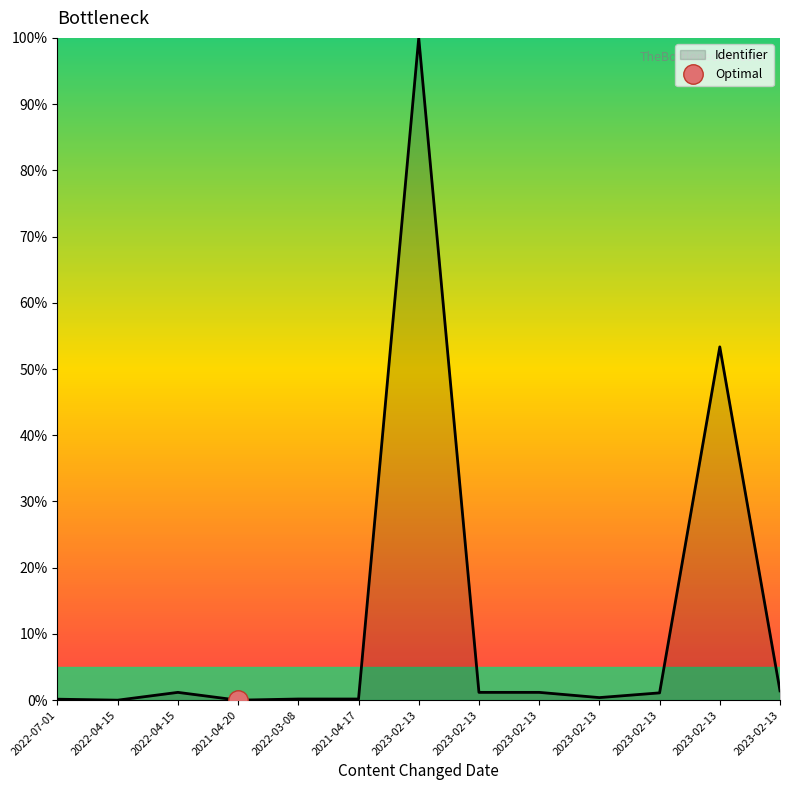

List the labels in order of value, largest first.

2023-02-13, 2023-02-13, 2023-02-13, 2023-02-13, 2023-02-13, 2022-04-15, 2023-02-13, 2023-02-13, 2022-03-08, 2021-04-17, 2022-07-01, 2022-04-15, 2021-04-20